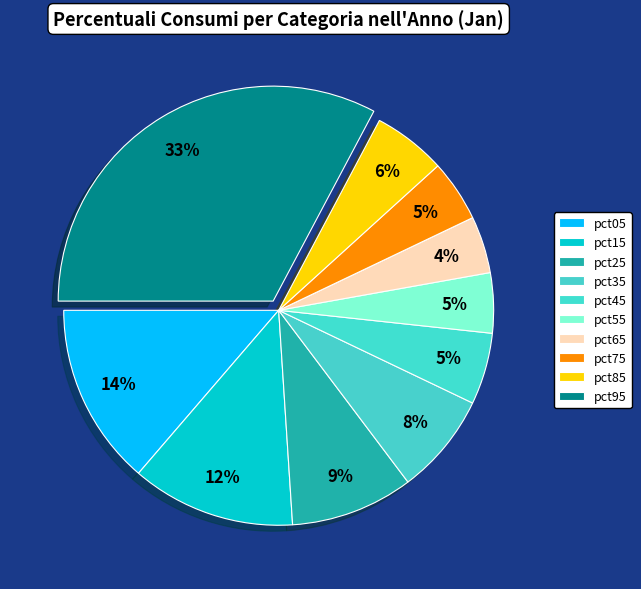

What is the largest slice in the pie chart?

pct95